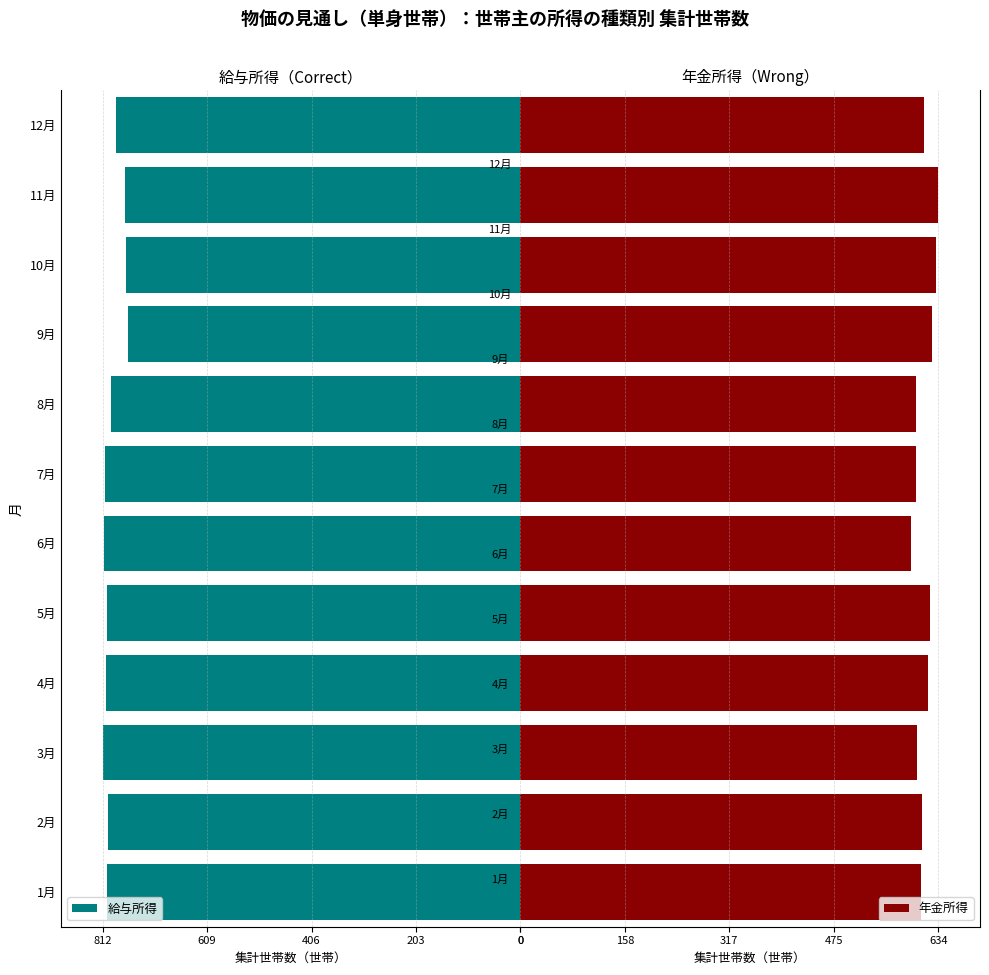

Reading right to left, list all the values displayed in this chart.

給与所得: -787	-769	-767	-762	-796	-807	-809	-803	-806	-812	-802	-803
年金所得: 612	634	630	624	601	601	592	622	618	602	610	608